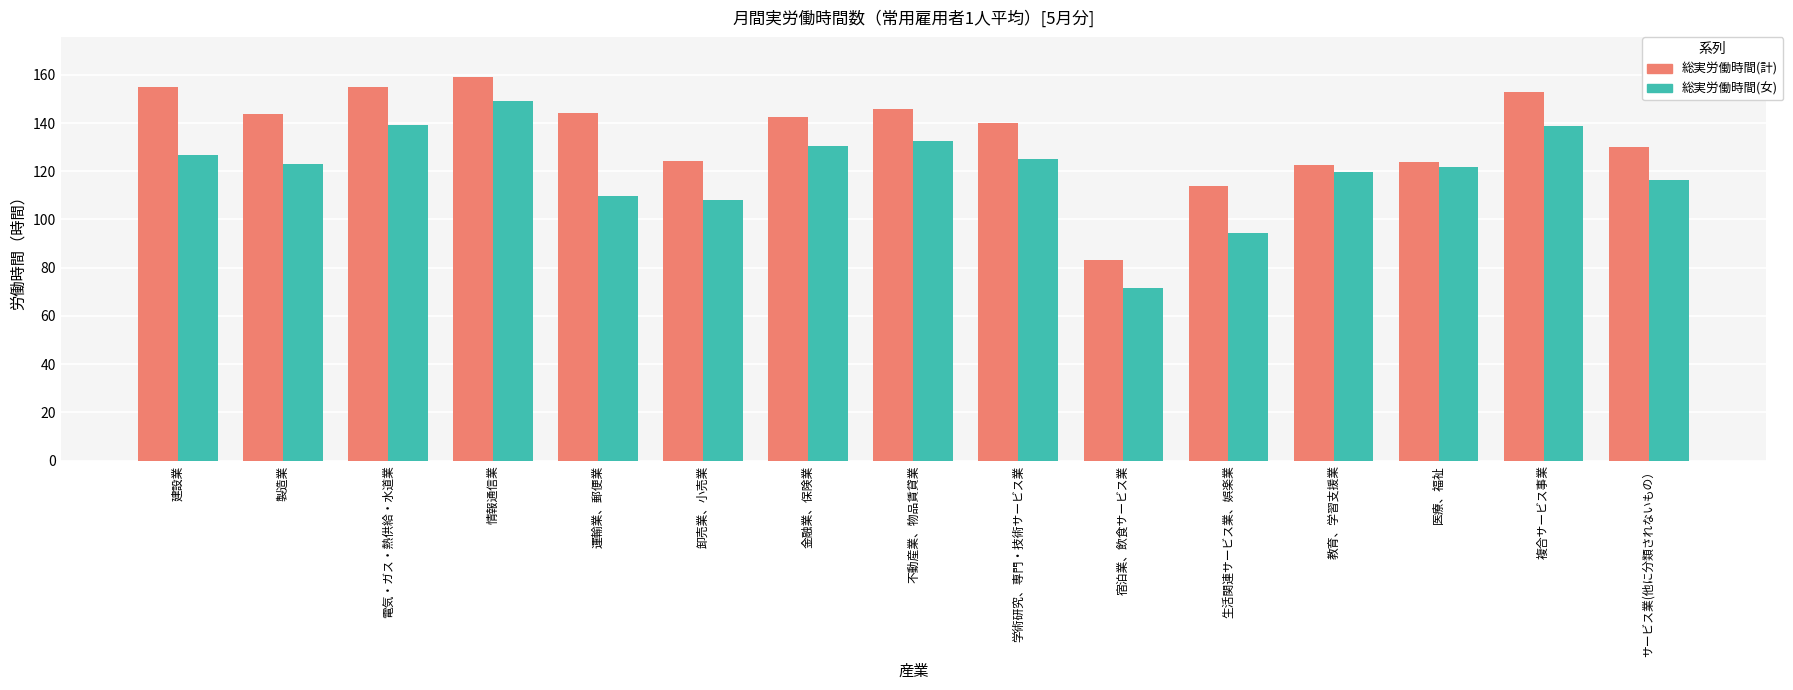

What is the total value across all series at 複合サービス事業?

291.7